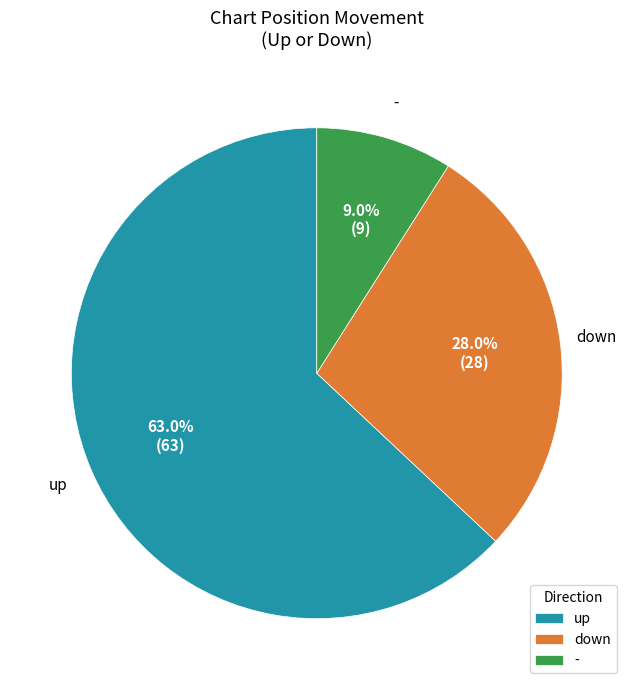

What is the largest slice in the pie chart?

up